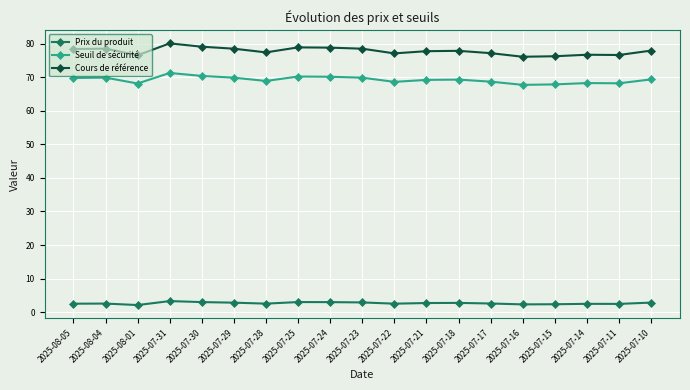

In Seuil de sécurité, how many points are lower than both neighbors (excluding endpoints)?

5